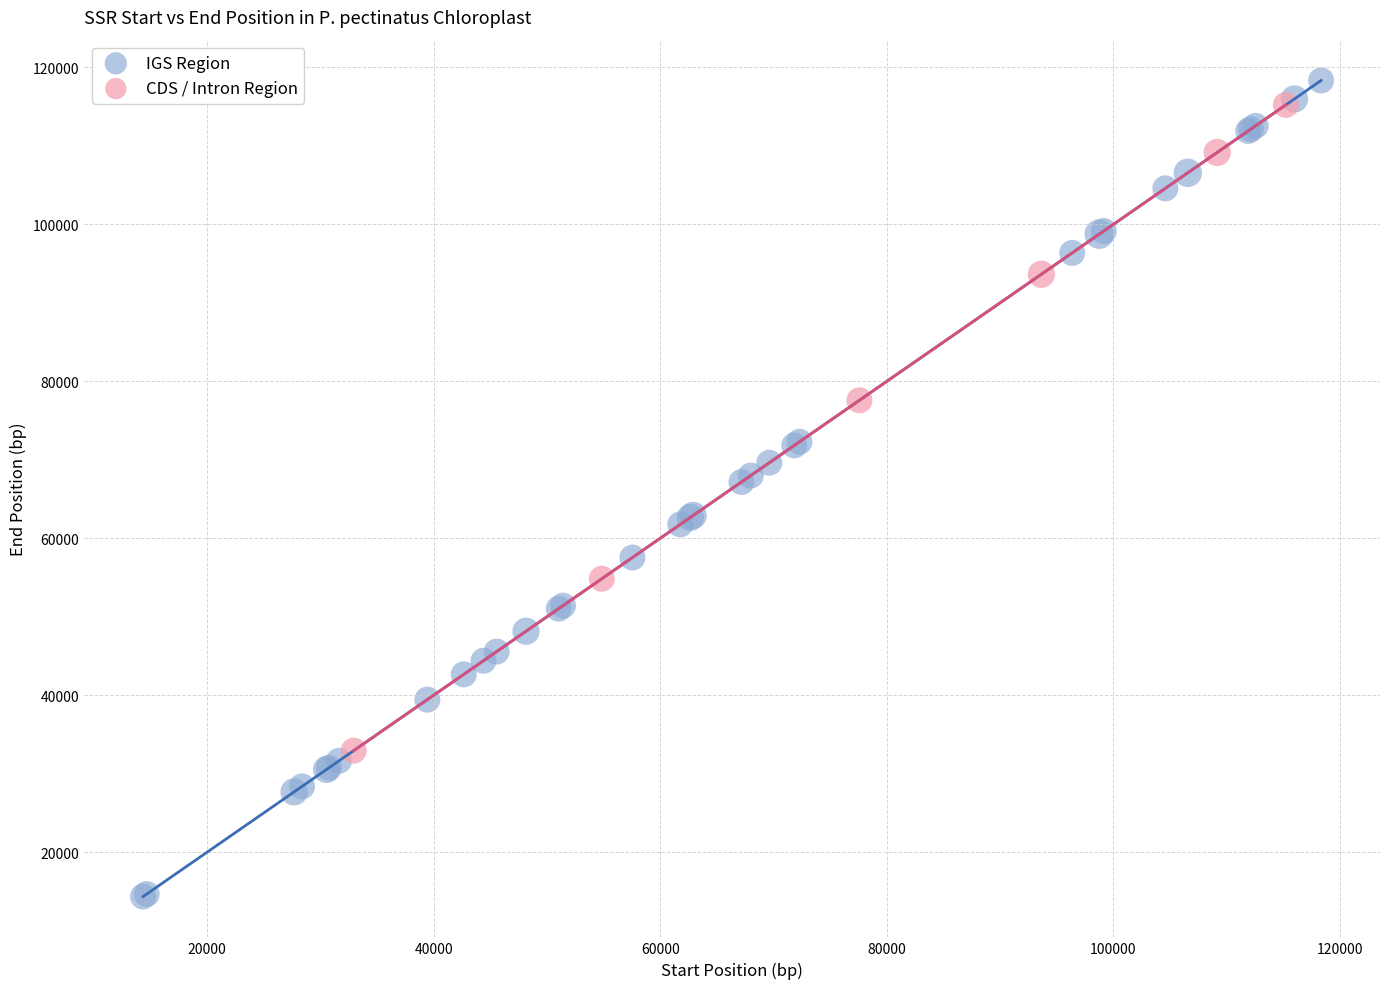

What are all the series names shown in the legend?

IGS Region, CDS / Intron Region